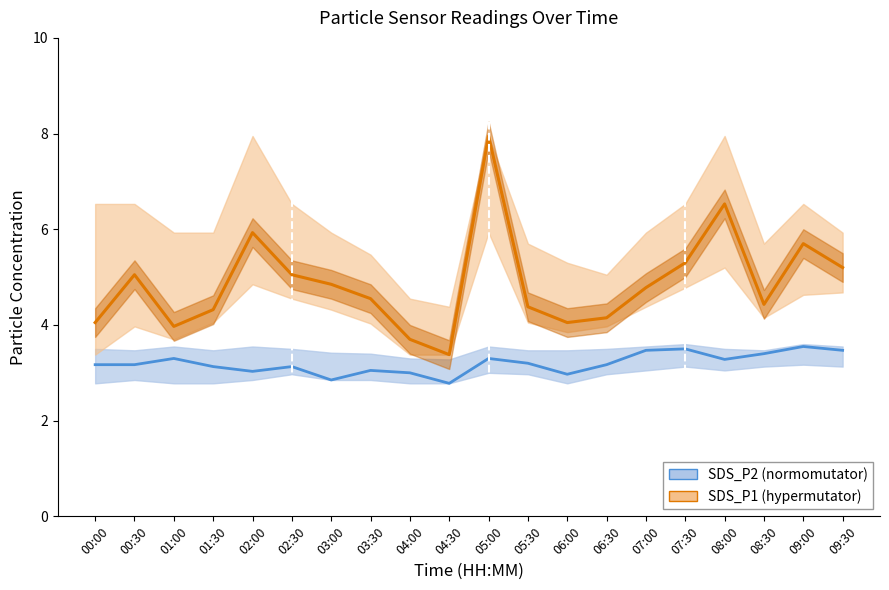

What is the difference between the maximum and second lowest values in the SDS_P1 series?

4.2